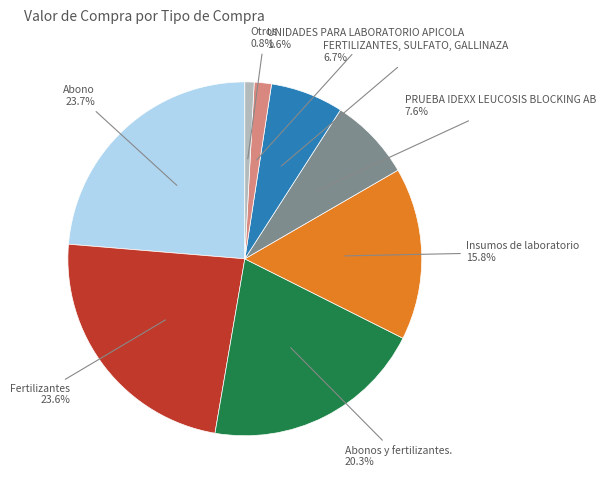

Does any single category account for the majority?

No